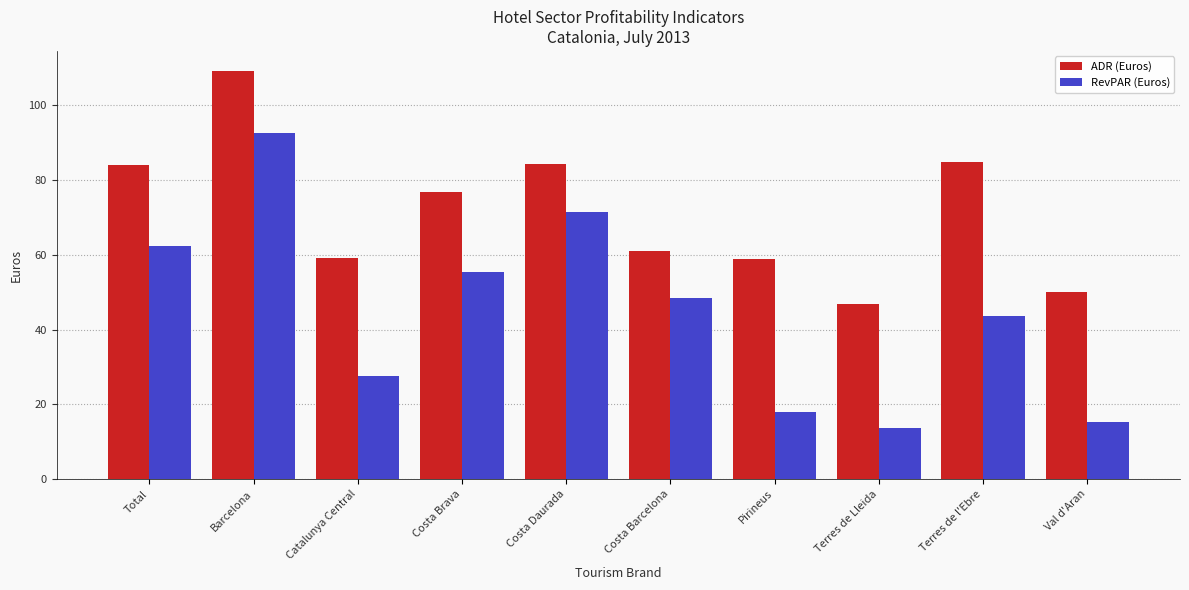

What is the label of the 4th bar from the left?

Costa Brava